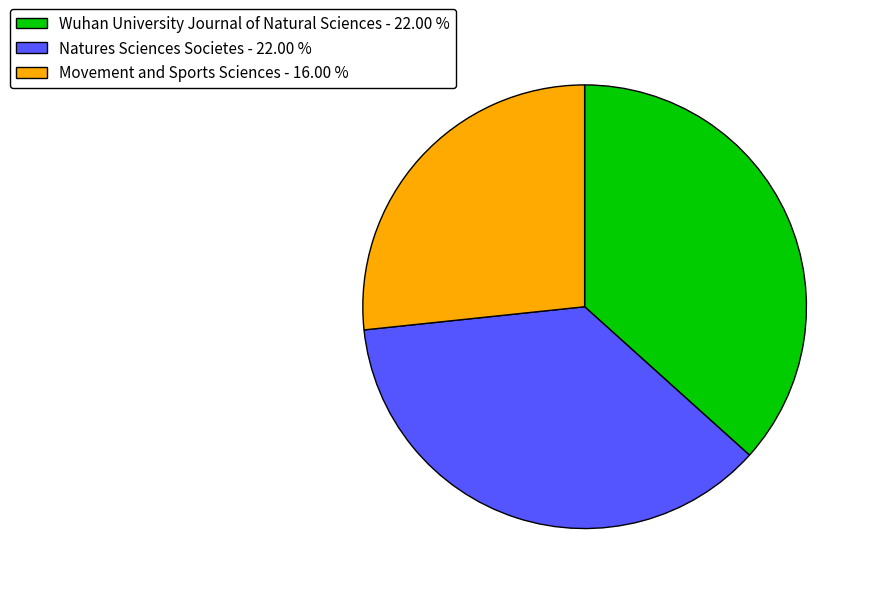

Count the number of slices in the pie.

3